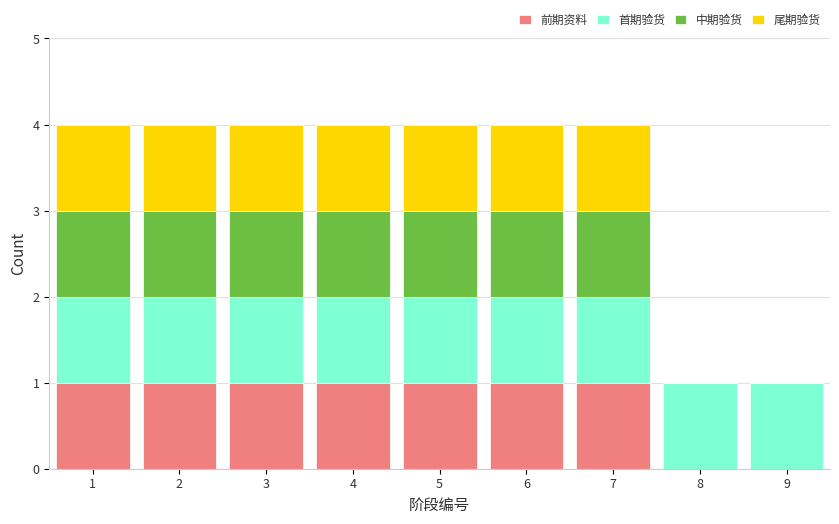

What is the total height of the stacked bar covering 1.5 to 2.5 on the x-axis? The values are not printed on the chart, so give them approximately, as read against the axis.

4